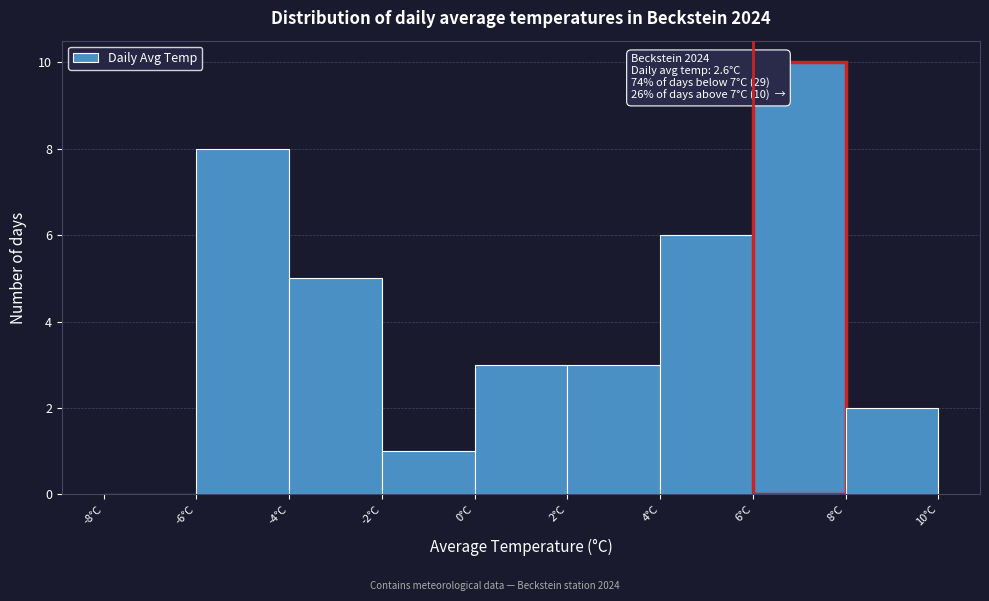

Over which range of the x-axis is the bar tallest?

6 to 8